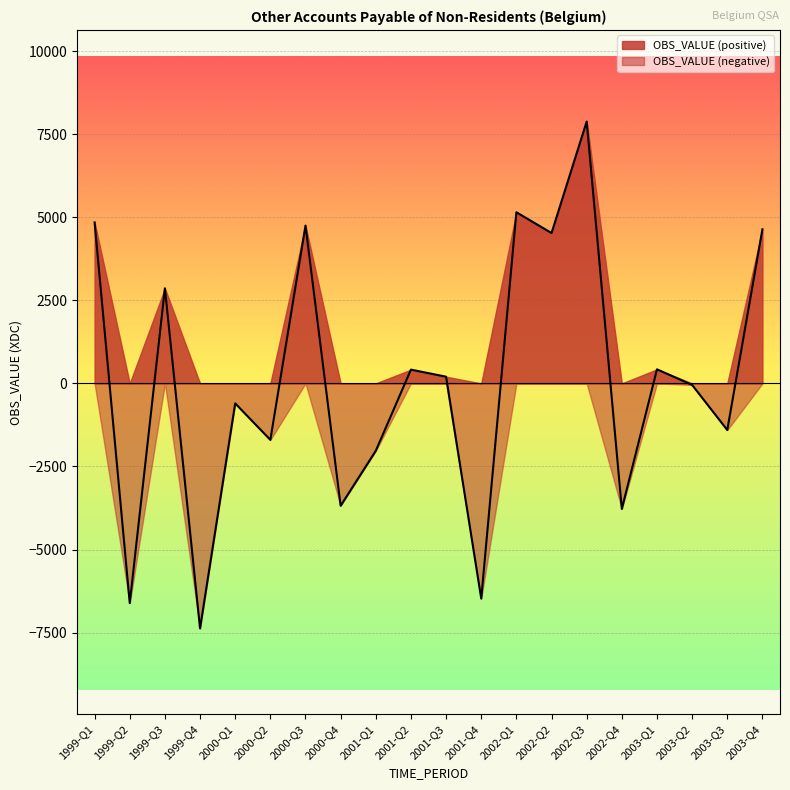

What is the sum of the values at 2000-Q4 and 1999-Q3?

-821.3